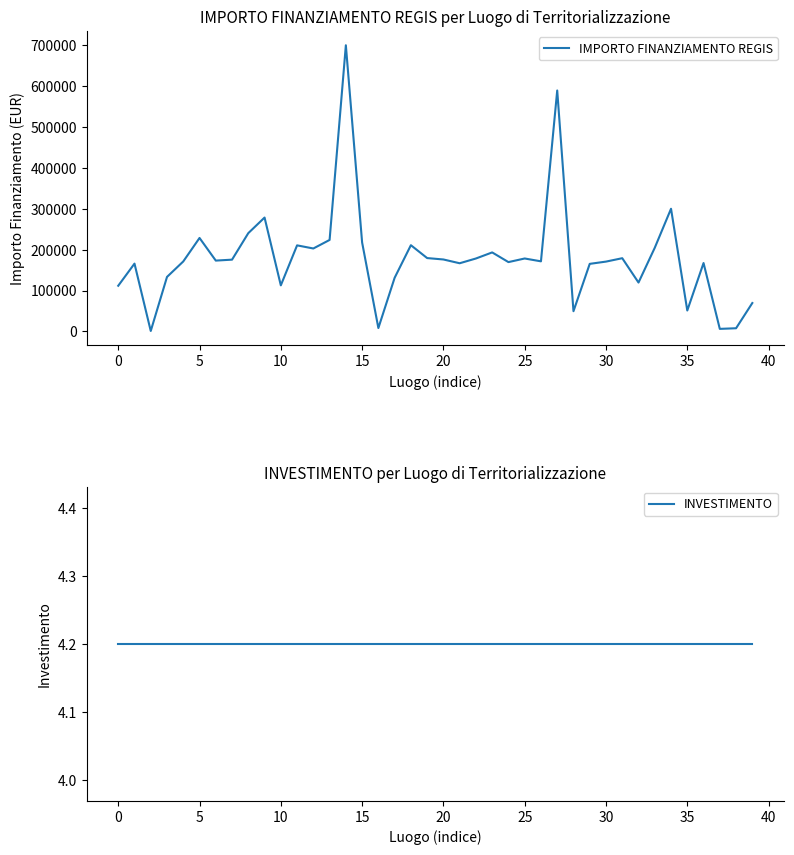

True or false: IMPORTO FINANZIAMENTO REGIS has a value of 63577.7 at 13.

False